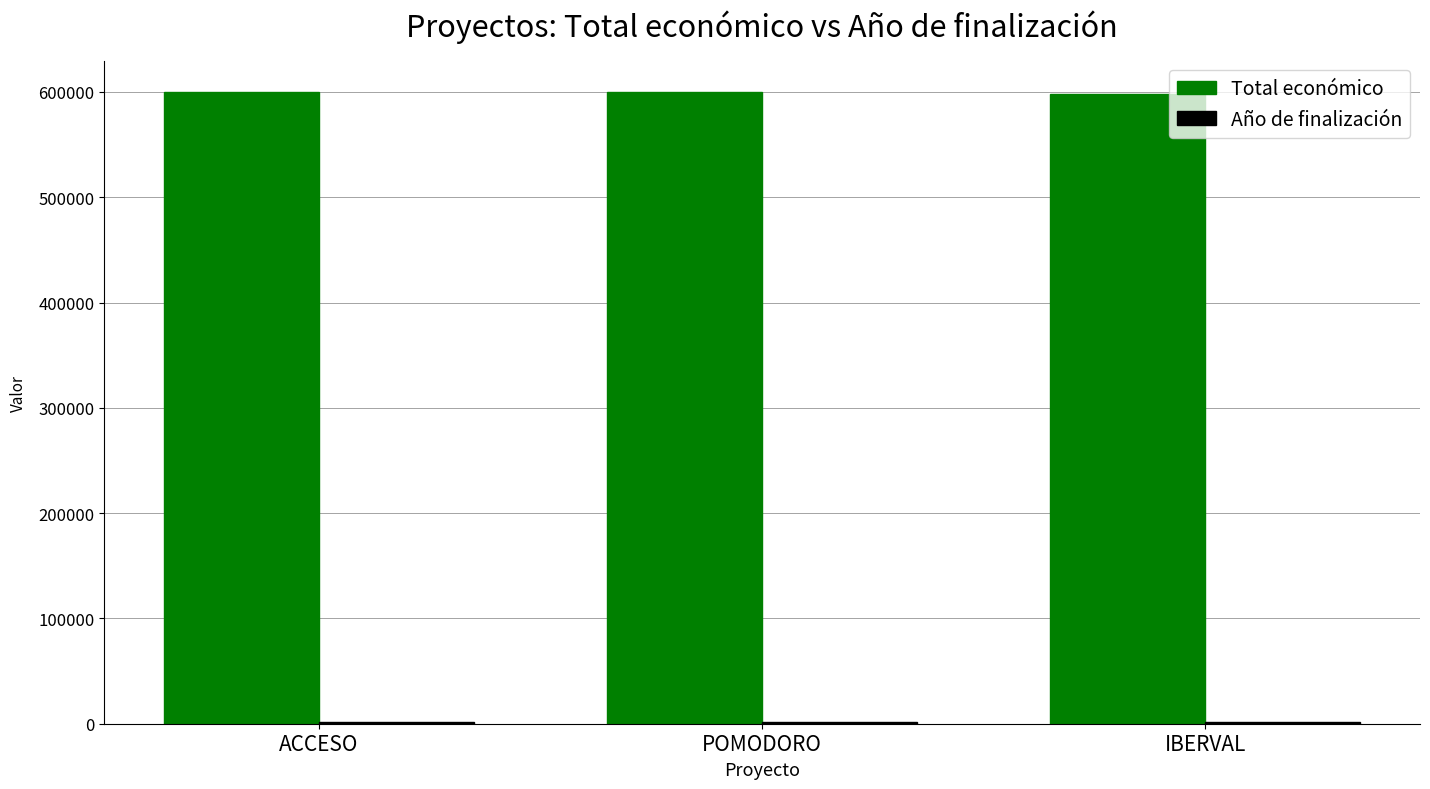

What is the average value of the Total económico series?

599207